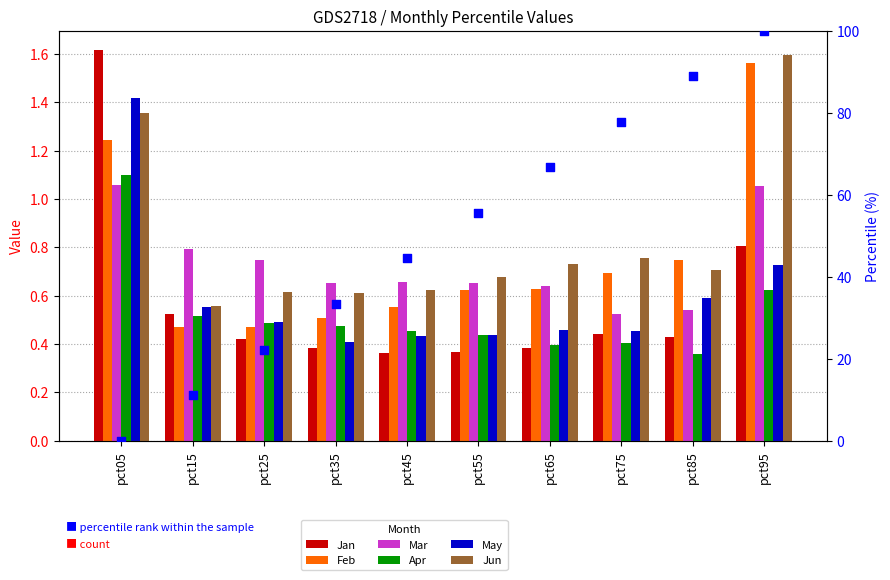

Which series reaches the maximum Y coordinate?

Jan